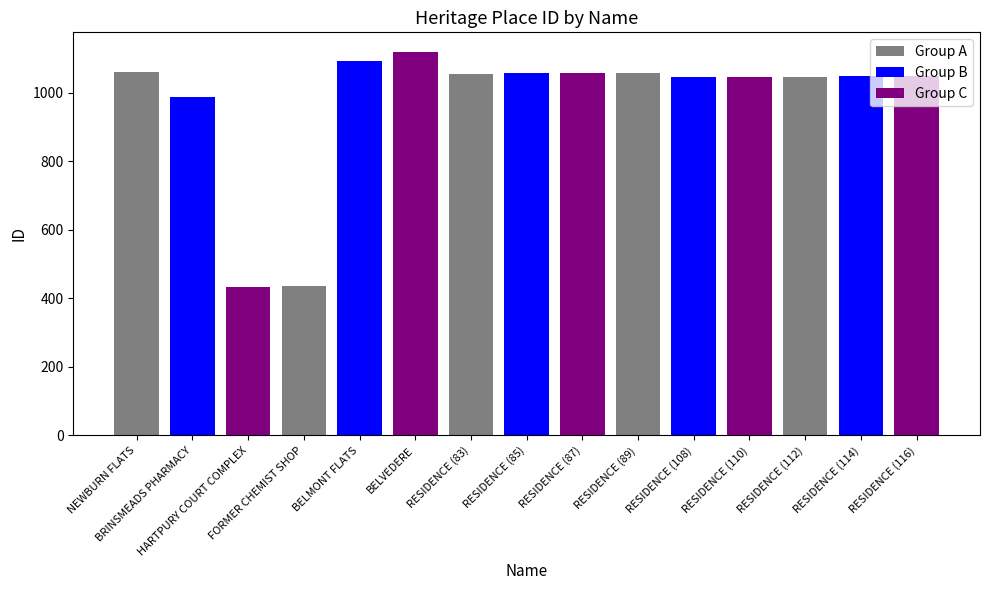

What is the smallest value displayed?

434